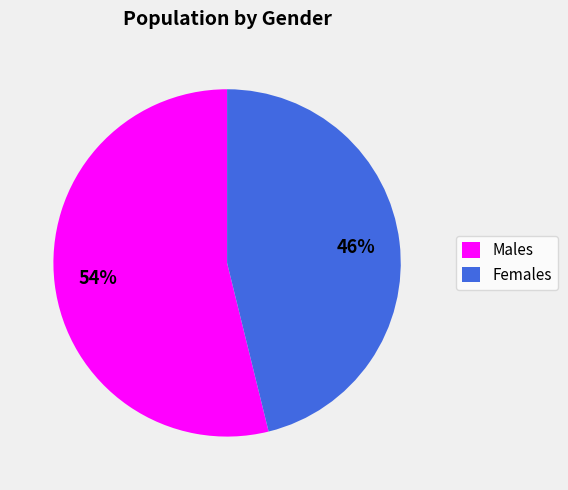

To the nearest percent, what is the average slice percentage?

50%